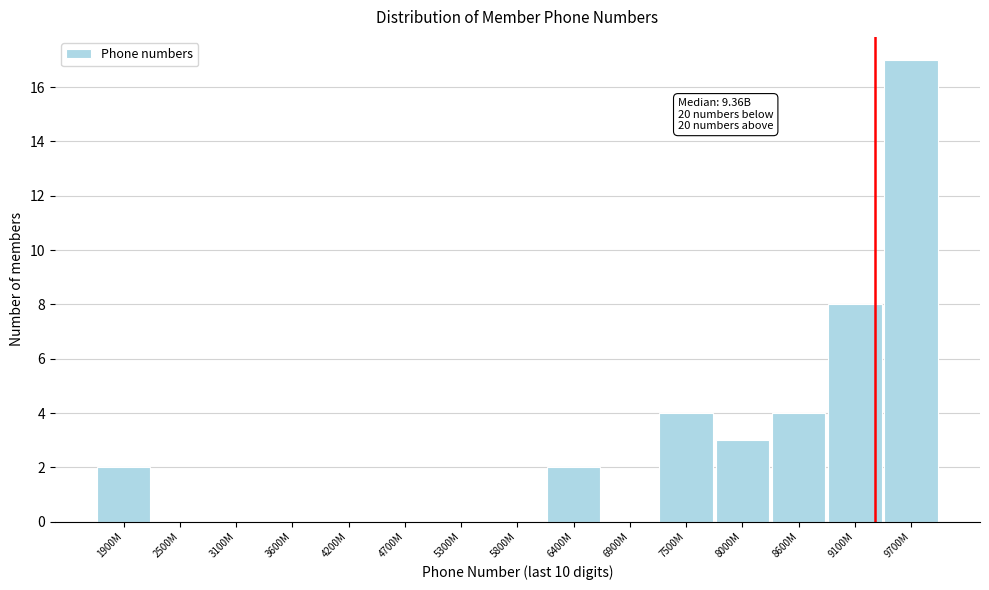

Reading left to right, transcribe all the data shown in this chart.

1900M=2	2500M=0	3100M=0	3600M=0	4200M=0	4700M=0	5300M=0	5800M=0	6400M=2	6900M=0	7500M=4	8000M=3	8600M=4	9100M=8	9700M=17